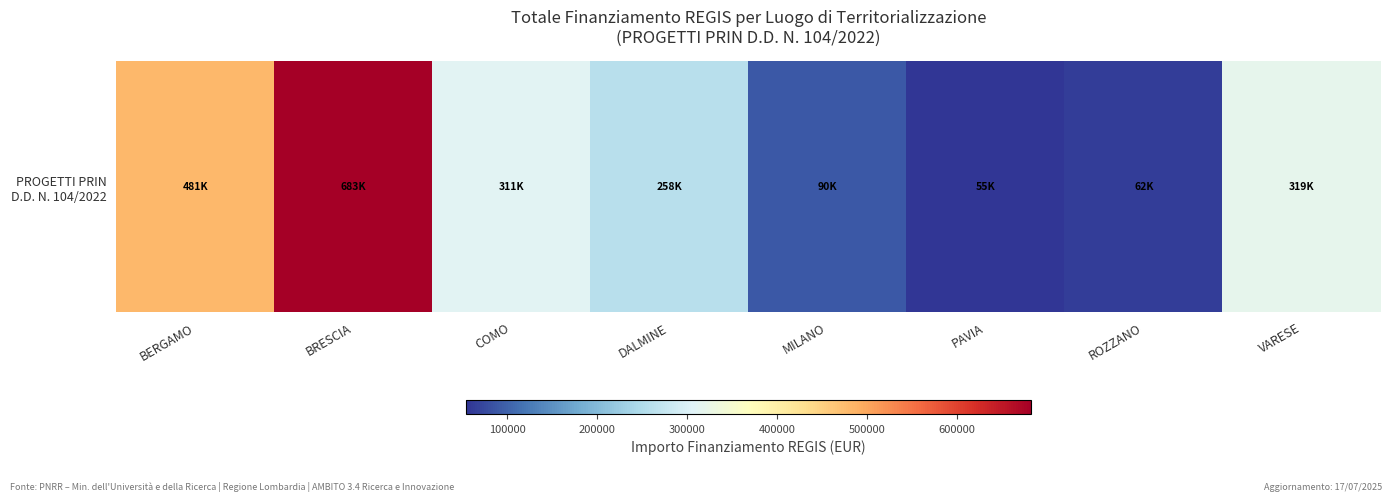

How many distinct data groups are displayed?

1